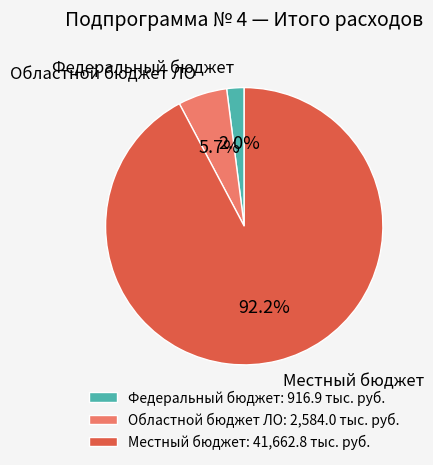

How many slices are in this pie chart?

3